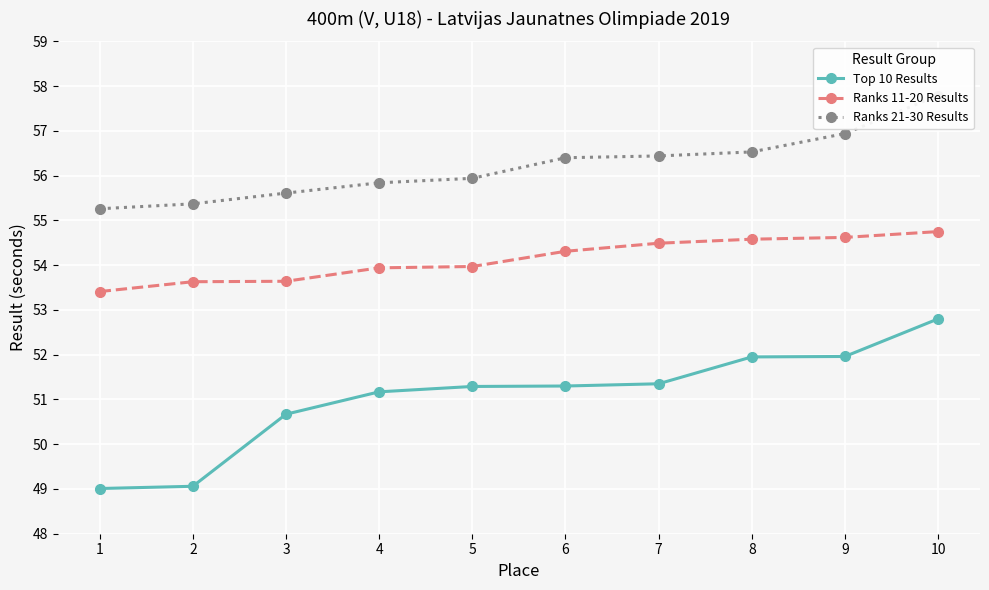

Rank the series at 9 from lowest to highest value.

Top 10 Results, Ranks 11-20 Results, Ranks 21-30 Results